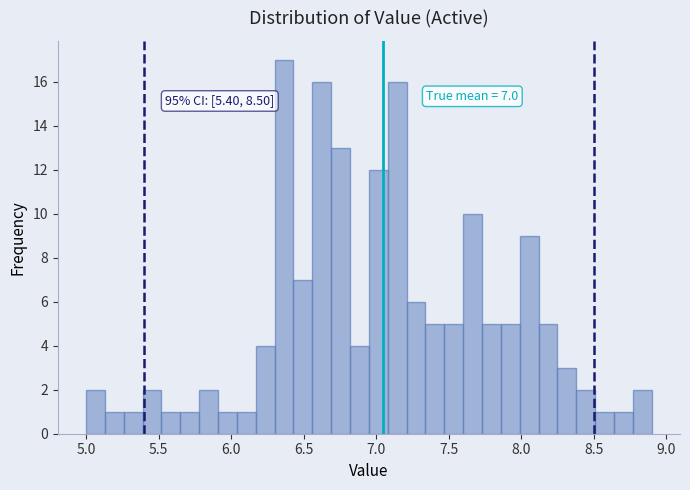

Around what value on the x-axis is the tallest bar? Give the approximate position of its centre, as read against the axis.

6.35